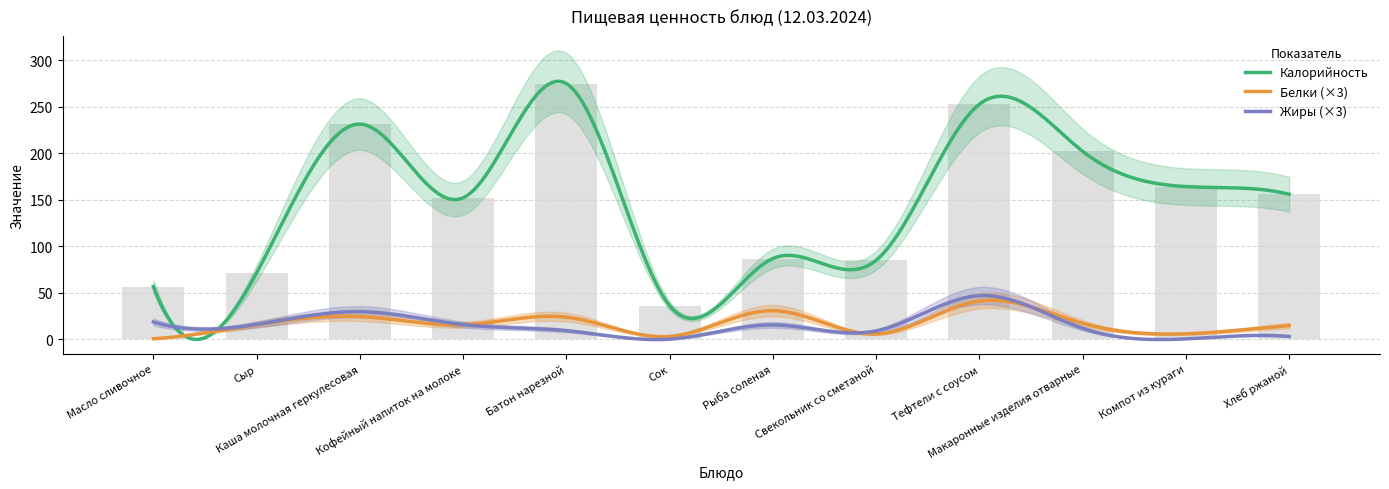

At which label does Белки reach its minimum?

Масло сливочное